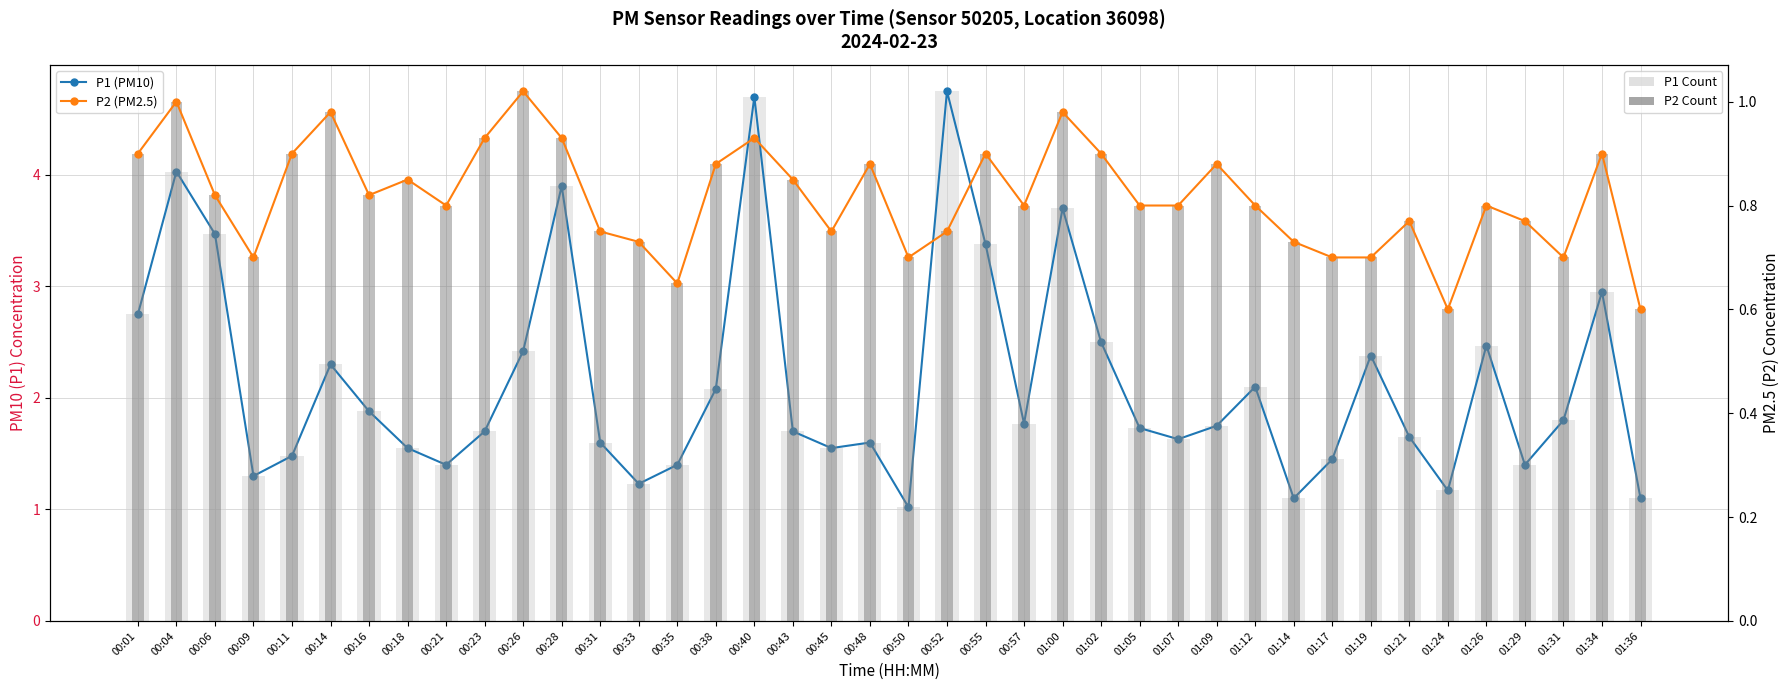

What is the difference between the second highest and minimum values in the P1 (PM10) series?

3.7